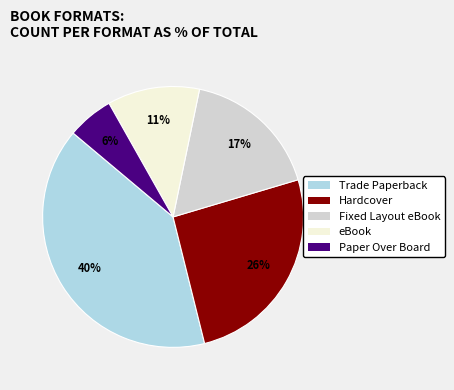

Which slice is the smallest?

Paper Over Board